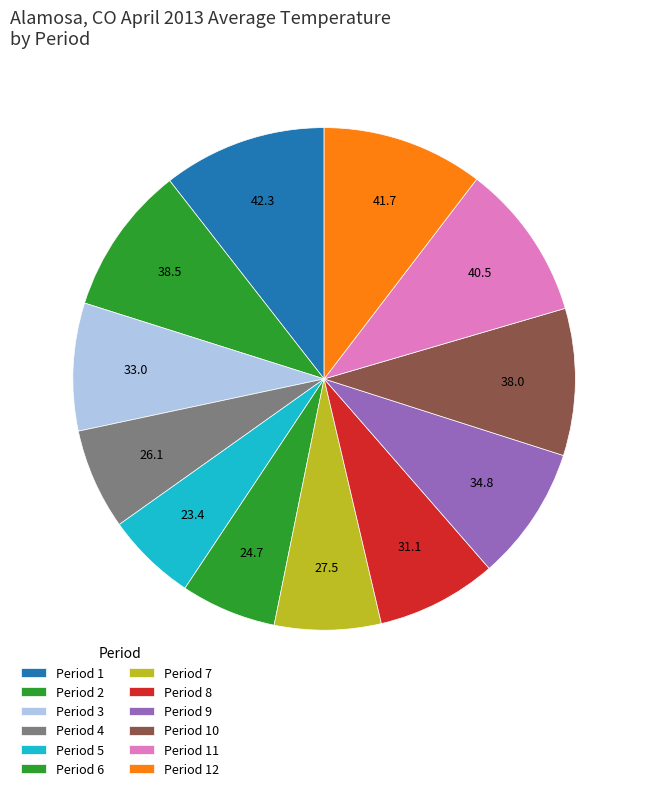

Do Period 6 and Period 7 together represent more than half of the pie?

No